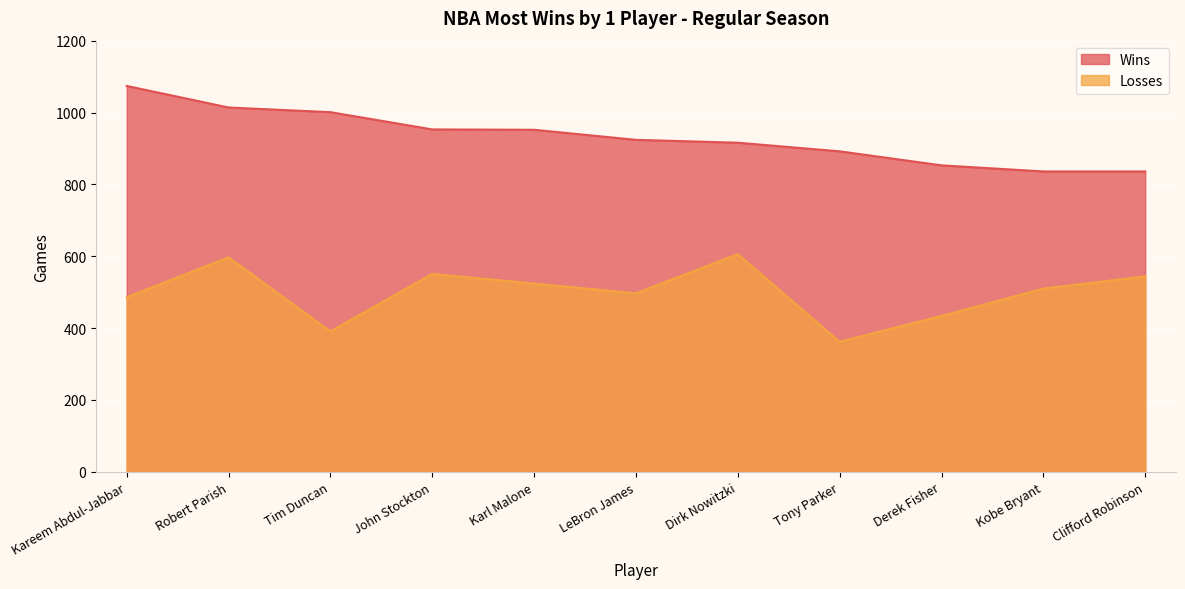

What is the value of the Losses point at the 3rd from the left?

391